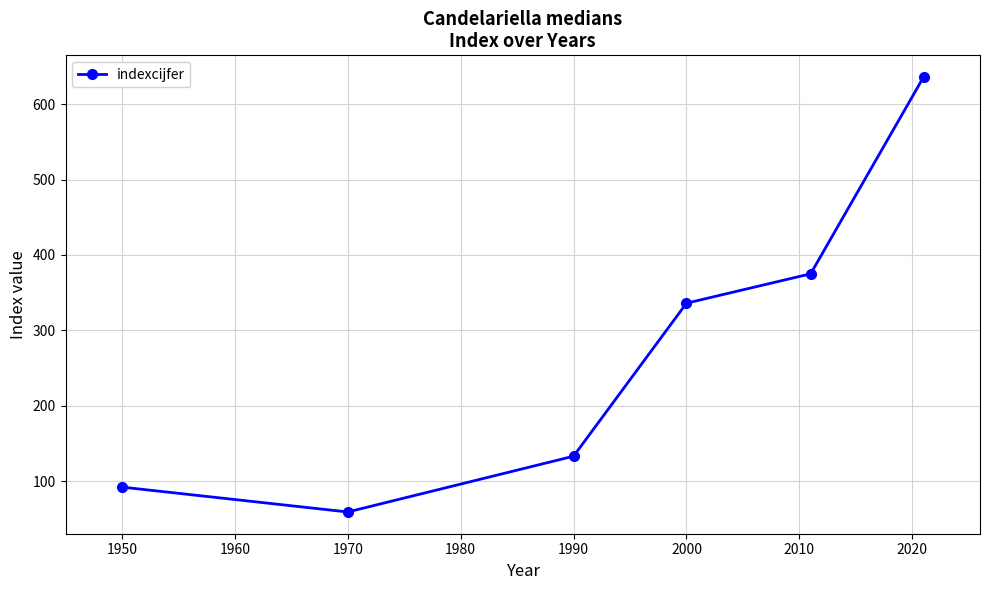

How many points are lower than both their immediate neighbors (excluding endpoints)?

1